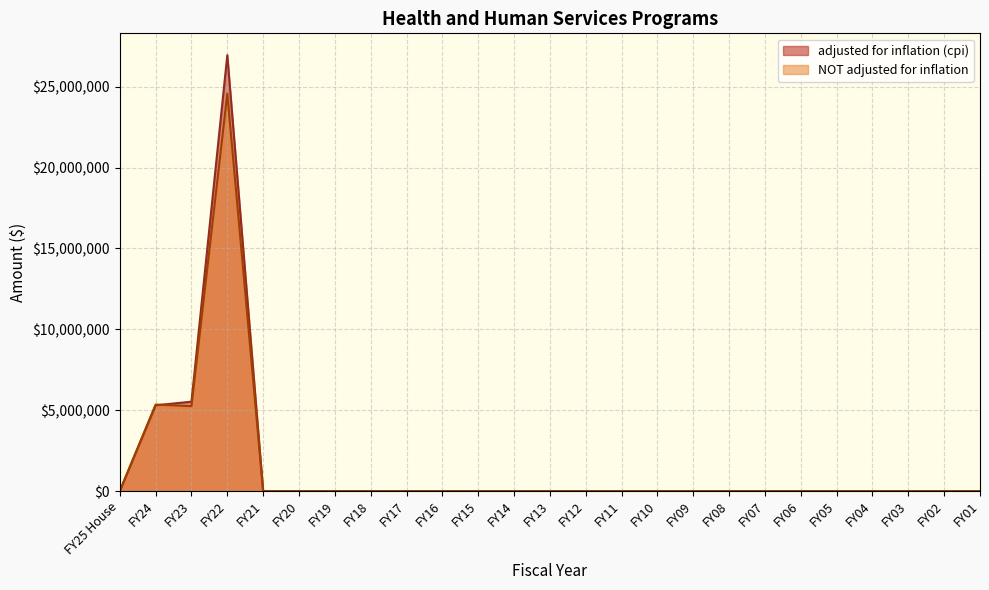

What is the average value of the NOT adjusted for inflation series?

1406240